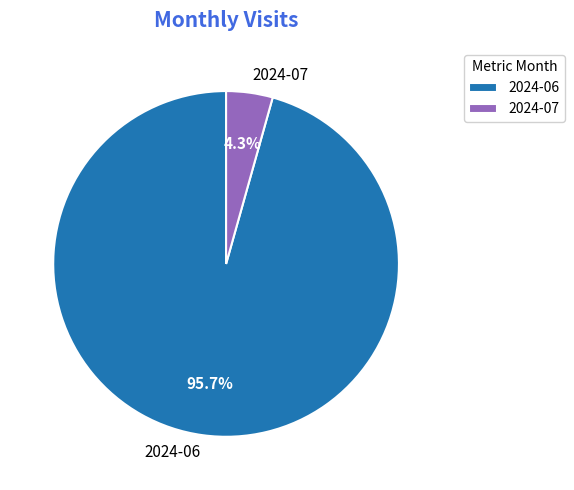

How many segments does this pie chart have?

2